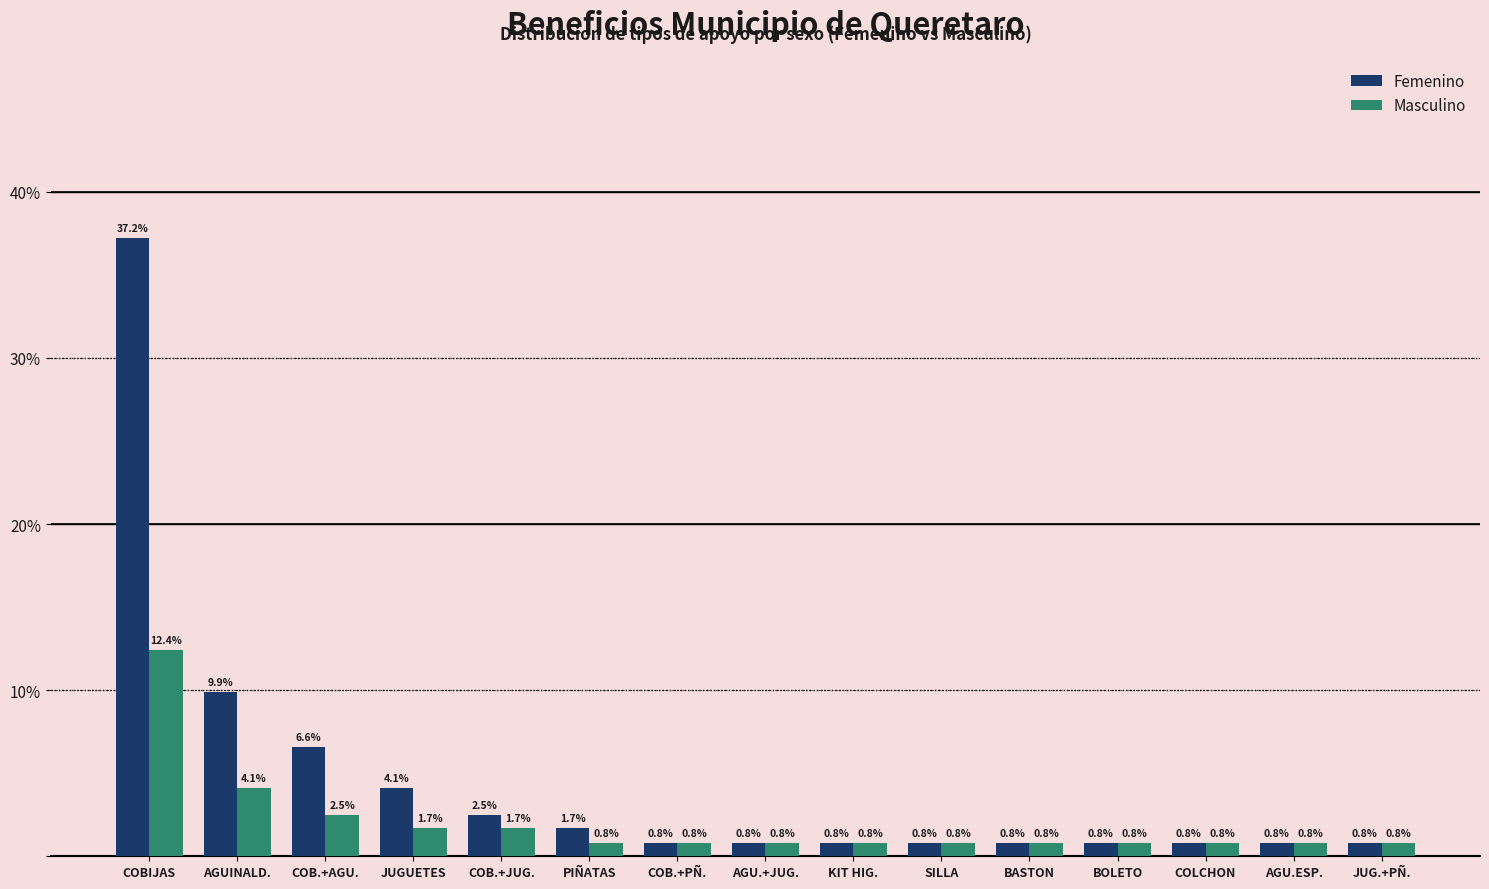

The value of Masculino at JUGUETES is 1.7. True or false?

True